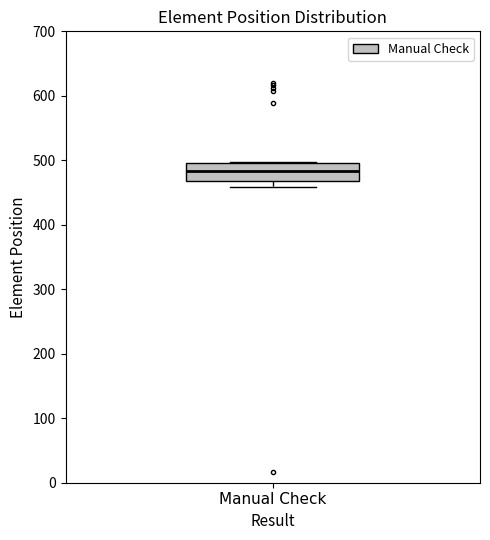

Transcribe this box plot: give where the median line is, the range the box spans, and where the two whiskers end, as read against the y-axis. The values are not printed on the chart, so give them approximately, as read against the axis.

median 480, box 470 to 500, whiskers 460 to 500